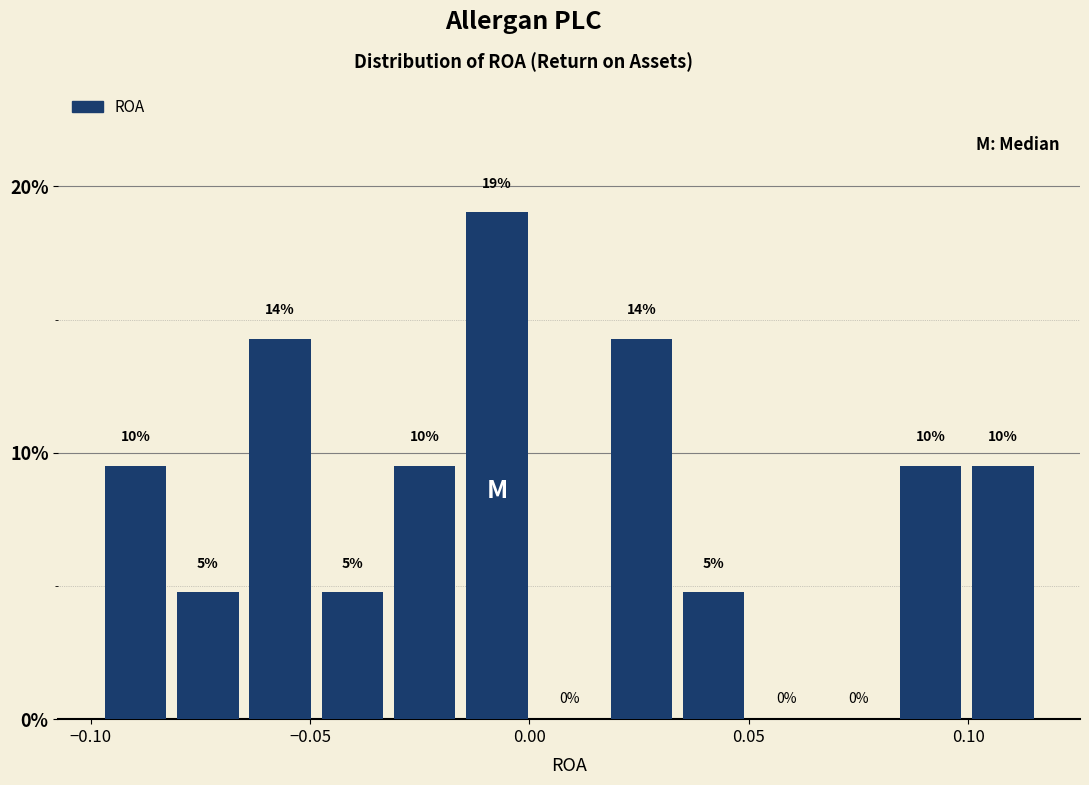

Around what value on the x-axis is the tallest bar? Give the approximate position of its centre, as read against the axis.

-0.005